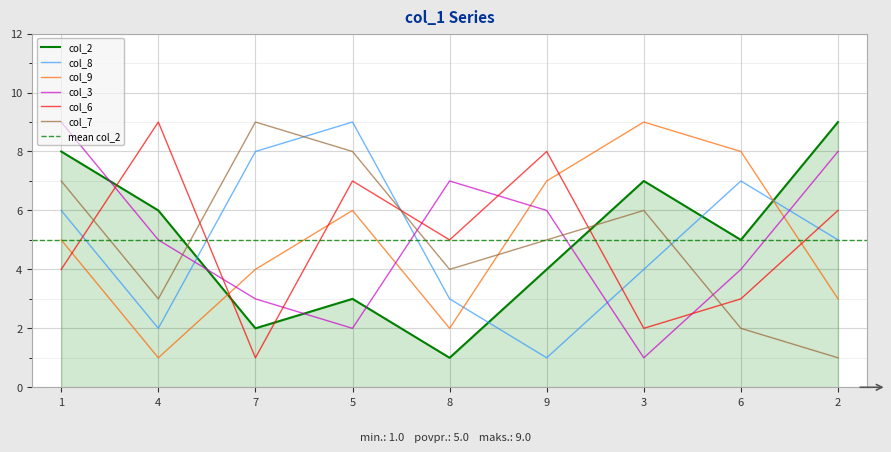

The value of col_8 at 1 is 3. True or false?

False